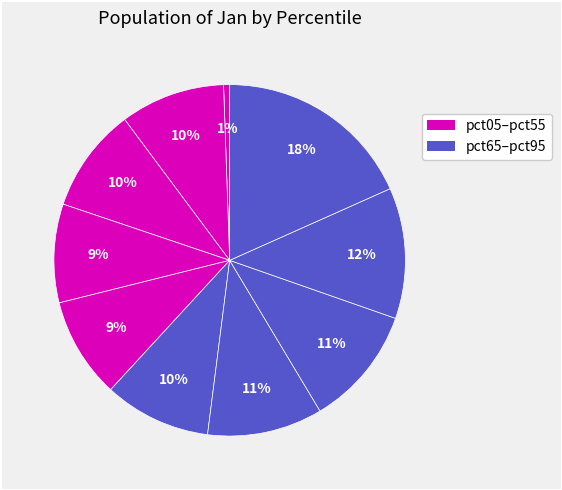

Which slice is the smallest?

pct05